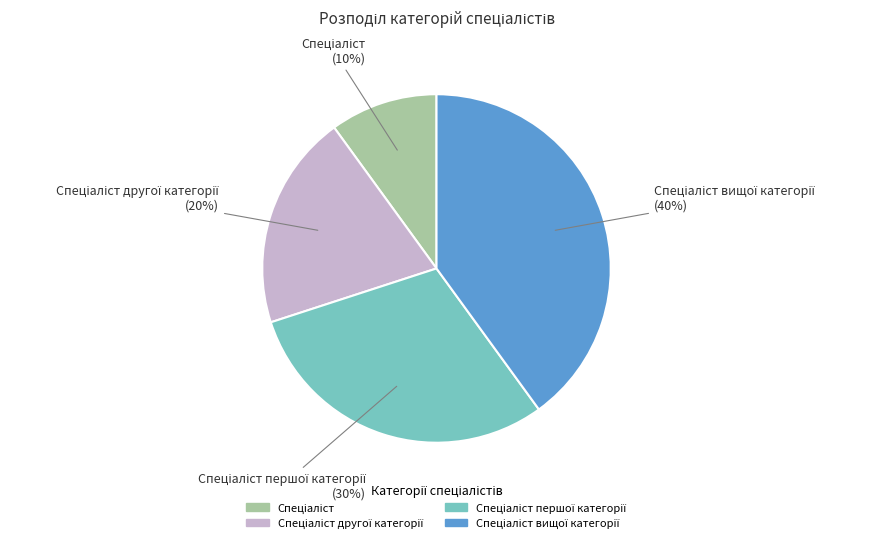

Does any single category account for the majority?

No